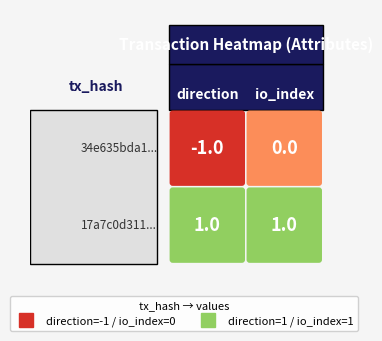

Which series has the largest total across all categories?

17a7c0d311cd89f397930cff29cde9c5f04b883